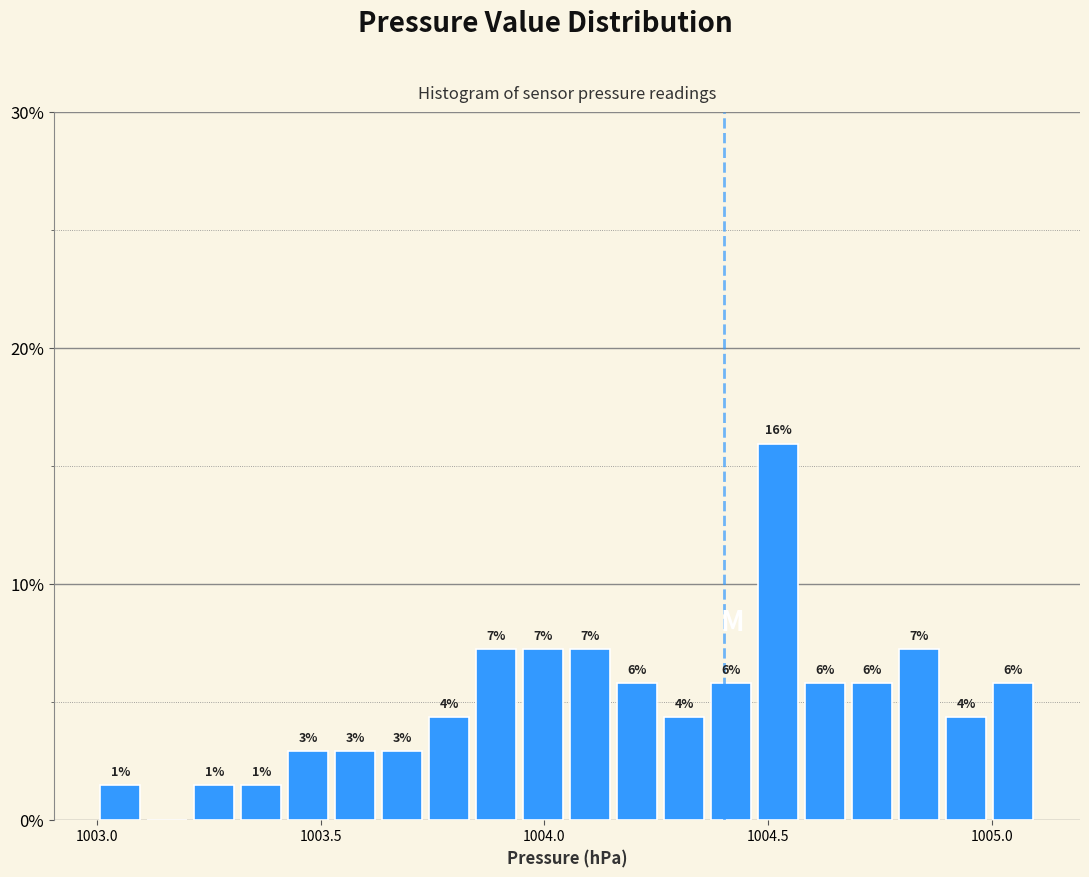

Around what value on the x-axis is the tallest bar? Give the approximate position of its centre, as read against the axis.

1004.50